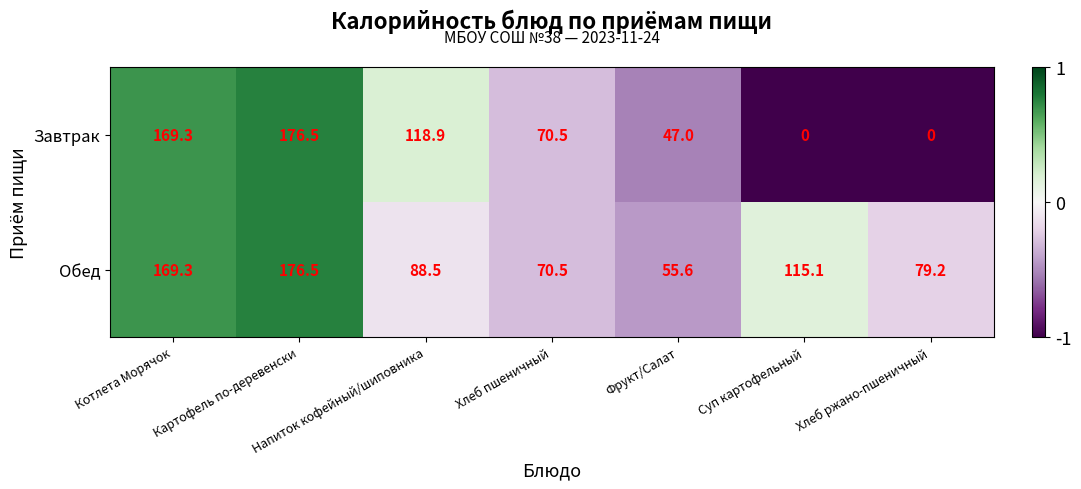

At which category is the sum across all series the highest?

Картофель по-деревенски